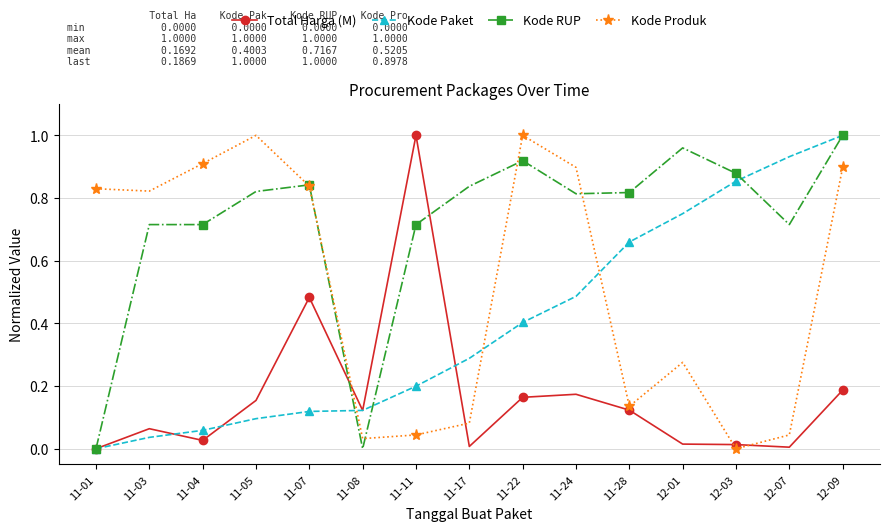

Between 11-01 and 12-01, which series saw the biggest shift?

Kode RUP